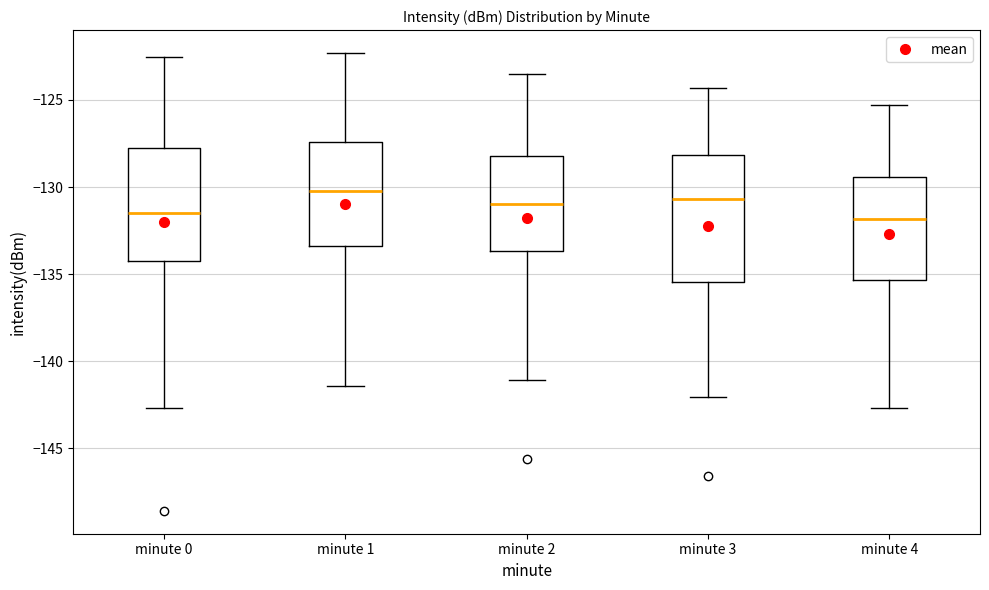

Reading left to right, read every box against the y-axis: the position of its median line, the range the box covers, and the ends of its whiskers. The values are not printed on the chart, so give them approximately, as read against the axis.

minute 0: median -131.5, box -134.0 to -127.5, whiskers -142.5 to -122.5
minute 1: median -130.5, box -133.5 to -127.5, whiskers -141.5 to -122.5
minute 2: median -131.0, box -133.5 to -128.0, whiskers -141.0 to -123.5
minute 3: median -130.5, box -135.5 to -128.0, whiskers -142.0 to -124.5
minute 4: median -132.0, box -135.5 to -129.5, whiskers -142.5 to -125.5